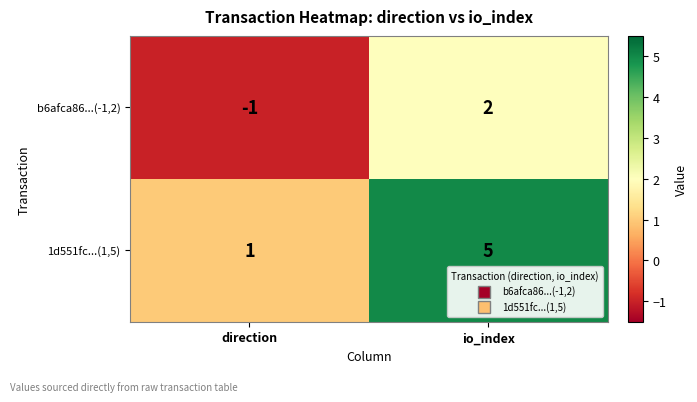

What is the spread (max minus min) of values at io_index?

3